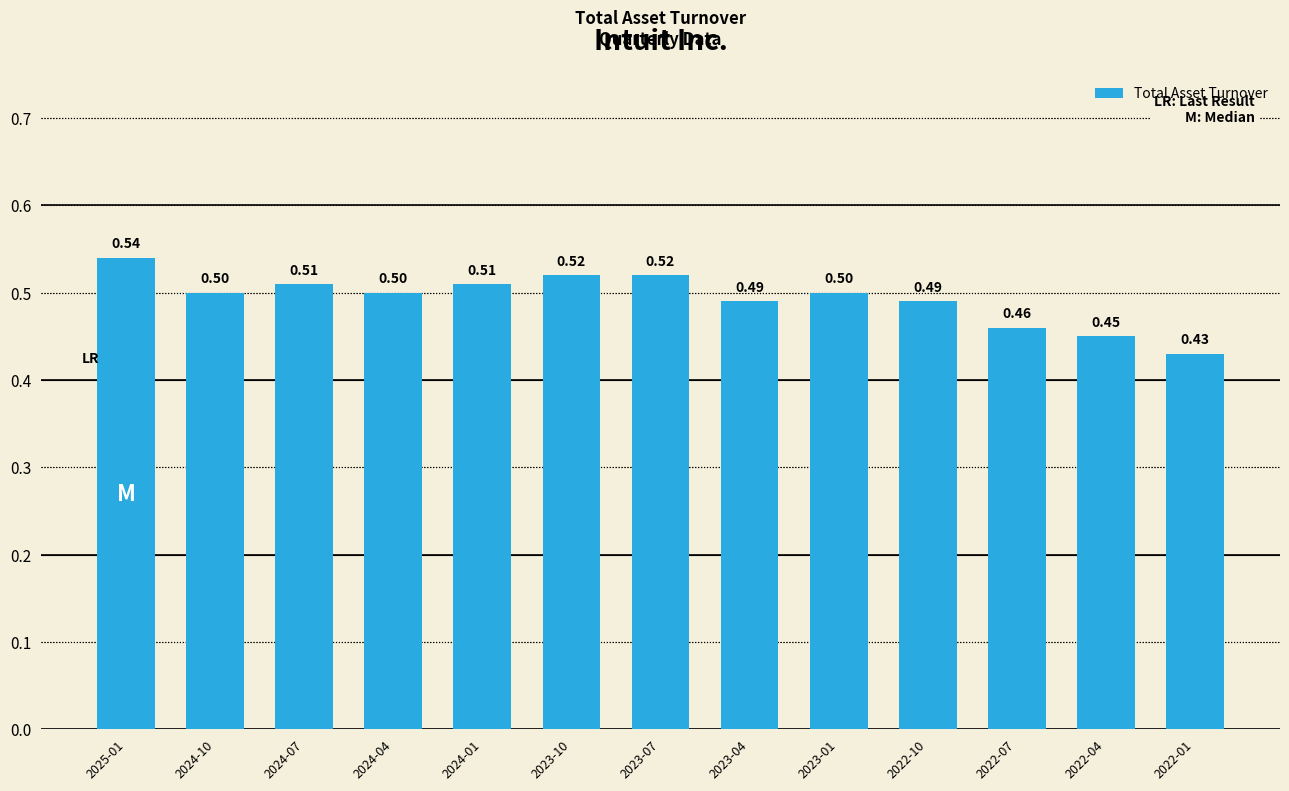

What is the sum of all values?

6.4